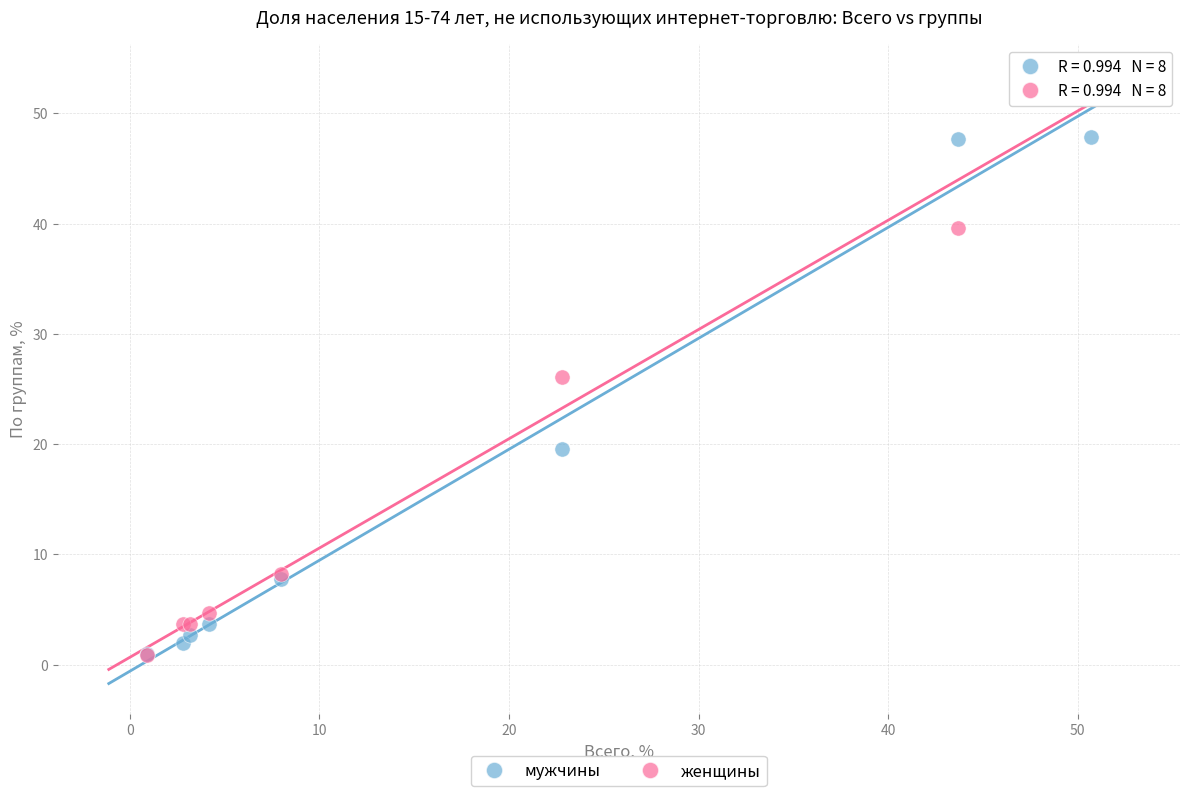

Across all series, what Y value is closest to 27?

26.1